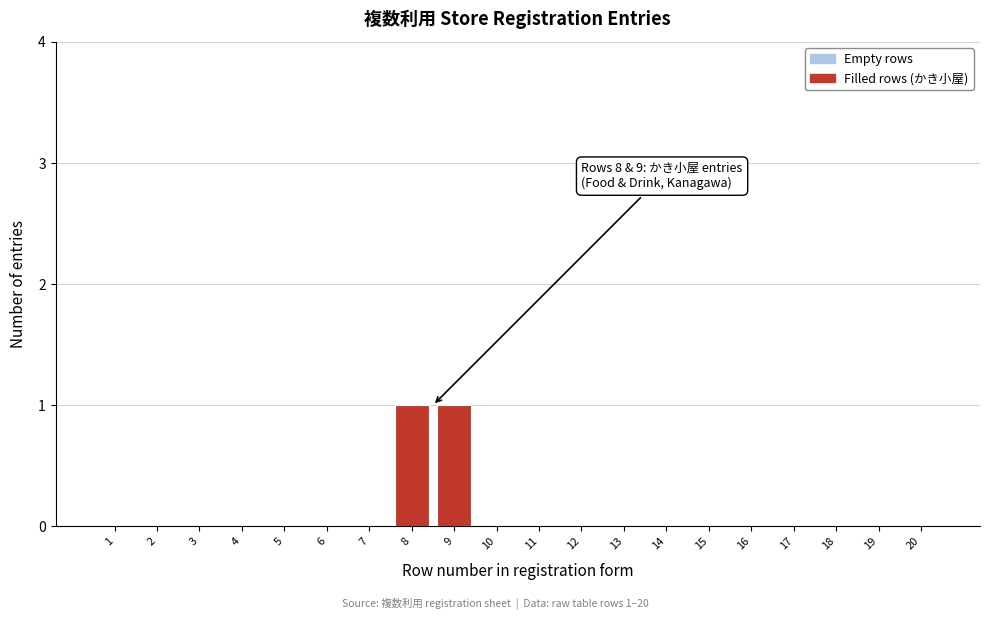

Reading right to left, transcribe all the data shown in this chart.

20=0	19=0	18=0	17=0	16=0	15=0	14=0	13=0	12=0	11=0	10=0	9=1	8=1	7=0	6=0	5=0	4=0	3=0	2=0	1=0